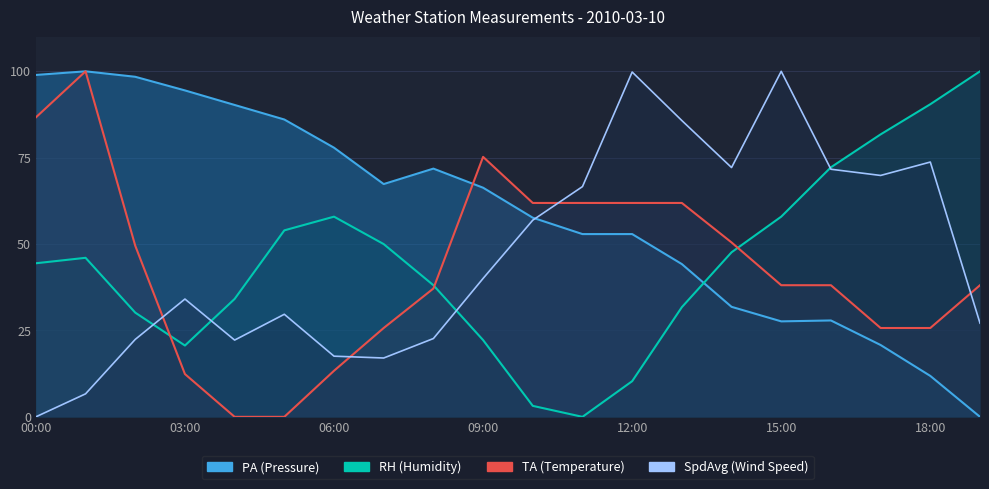

Is the value of TA at 06:00 greater than the value of SpdAvg at 12:00?

No